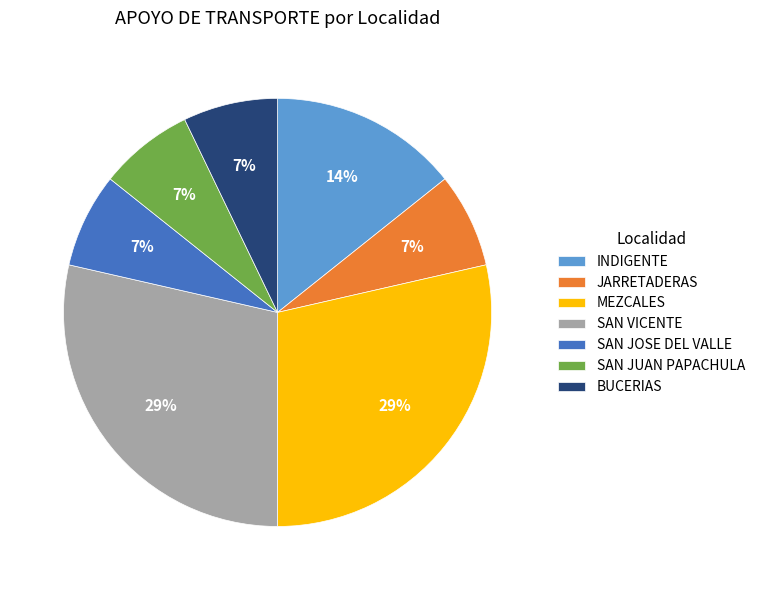

Does SAN VICENTE account for over 50% of the chart?

No